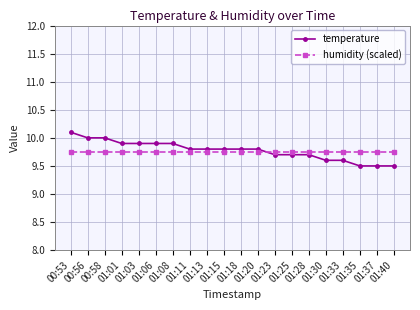

At how many categories does at least one series exceed 9?

20